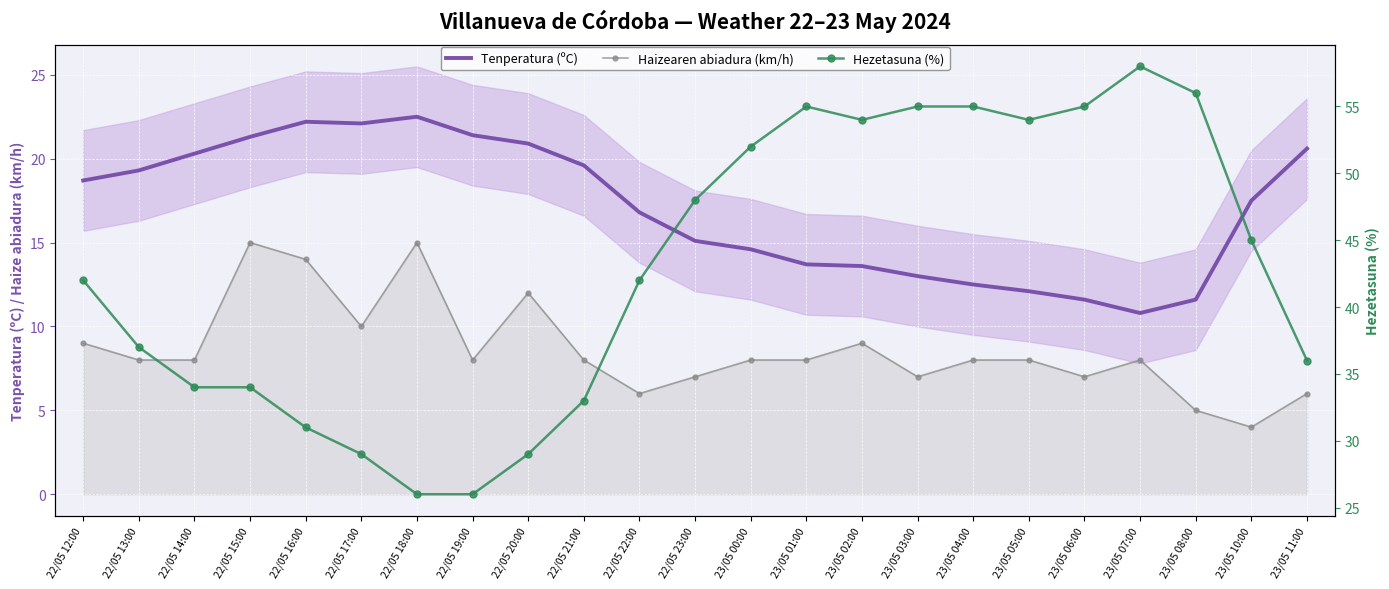

Which series has the largest total across all categories?

Hezetasuna (%)